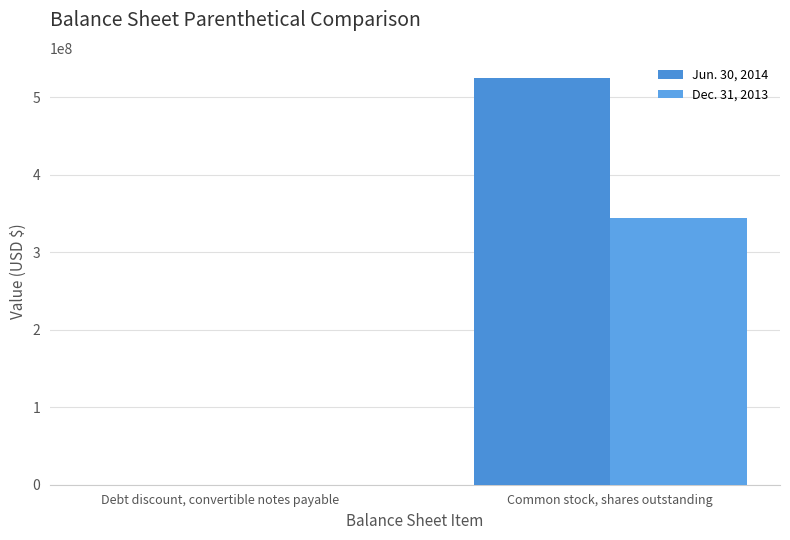

Which series has the largest total across all categories?

Jun. 30, 2014